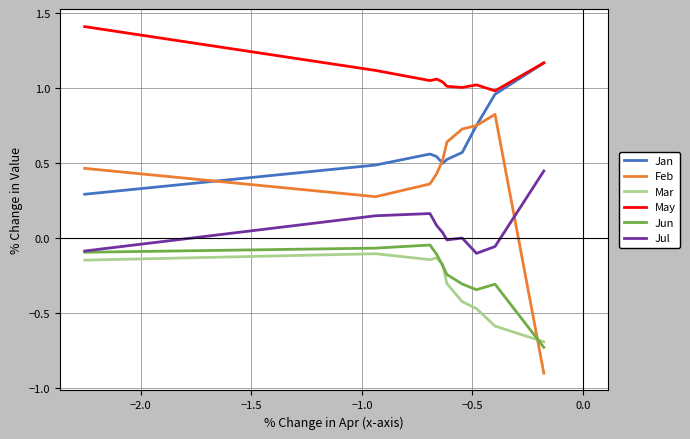

Is the value of Feb at −0.5 greater than the value of Mar at 0.0?

Yes